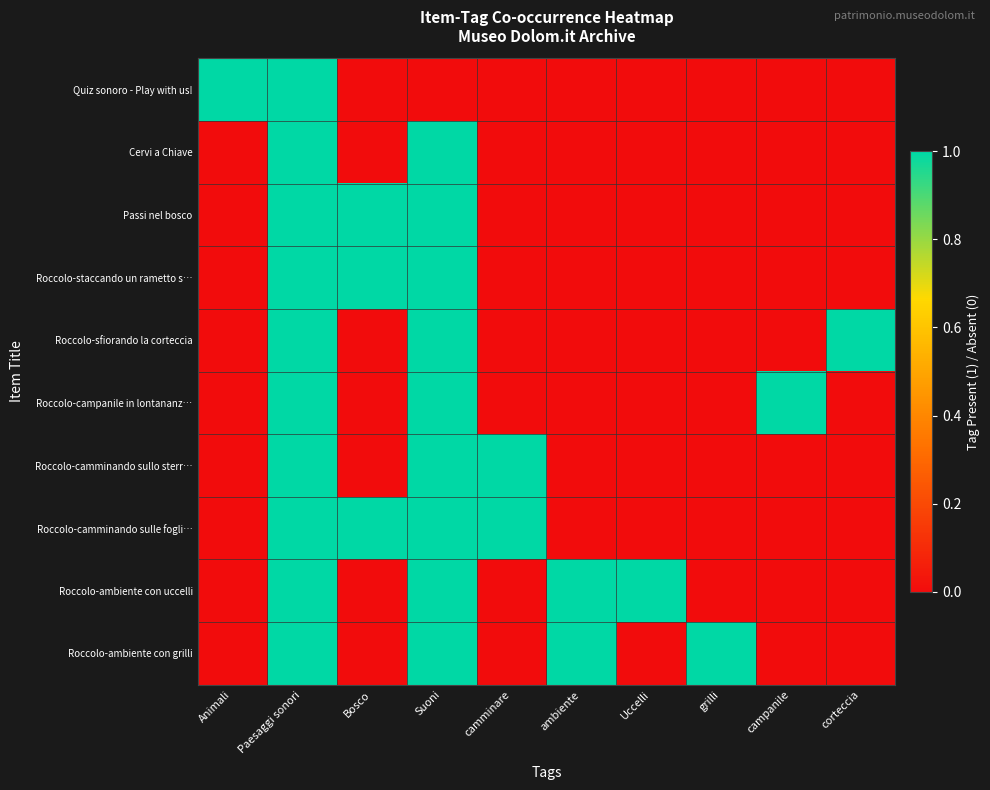

Reading left to right, extract all data points from this chart.

Quiz sonoro - Play with us!: Animali=1	Paesaggi sonori=1	Bosco=0	Suoni=0	camminare=0	ambiente=0	Uccelli=0	grilli=0	campanile=0	corteccia=0
Cervi a Chiave: Animali=0	Paesaggi sonori=1	Bosco=0	Suoni=1	camminare=0	ambiente=0	Uccelli=0	grilli=0	campanile=0	corteccia=0
Passi nel bosco: Animali=0	Paesaggi sonori=1	Bosco=1	Suoni=1	camminare=0	ambiente=0	Uccelli=0	grilli=0	campanile=0	corteccia=0
Roccolo-staccando un rametto s…: Animali=0	Paesaggi sonori=1	Bosco=1	Suoni=1	camminare=0	ambiente=0	Uccelli=0	grilli=0	campanile=0	corteccia=0
Roccolo-sfiorando la corteccia: Animali=0	Paesaggi sonori=1	Bosco=0	Suoni=1	camminare=0	ambiente=0	Uccelli=0	grilli=0	campanile=0	corteccia=1
Roccolo-campanile in lontananz…: Animali=0	Paesaggi sonori=1	Bosco=0	Suoni=1	camminare=0	ambiente=0	Uccelli=0	grilli=0	campanile=1	corteccia=0
Roccolo-camminando sullo sterr…: Animali=0	Paesaggi sonori=1	Bosco=0	Suoni=1	camminare=1	ambiente=0	Uccelli=0	grilli=0	campanile=0	corteccia=0
Roccolo-camminando sulle fogli…: Animali=0	Paesaggi sonori=1	Bosco=1	Suoni=1	camminare=1	ambiente=0	Uccelli=0	grilli=0	campanile=0	corteccia=0
Roccolo-ambiente con uccelli: Animali=0	Paesaggi sonori=1	Bosco=0	Suoni=1	camminare=0	ambiente=1	Uccelli=1	grilli=0	campanile=0	corteccia=0
Roccolo-ambiente con grilli: Animali=0	Paesaggi sonori=1	Bosco=0	Suoni=1	camminare=0	ambiente=1	Uccelli=0	grilli=1	campanile=0	corteccia=0